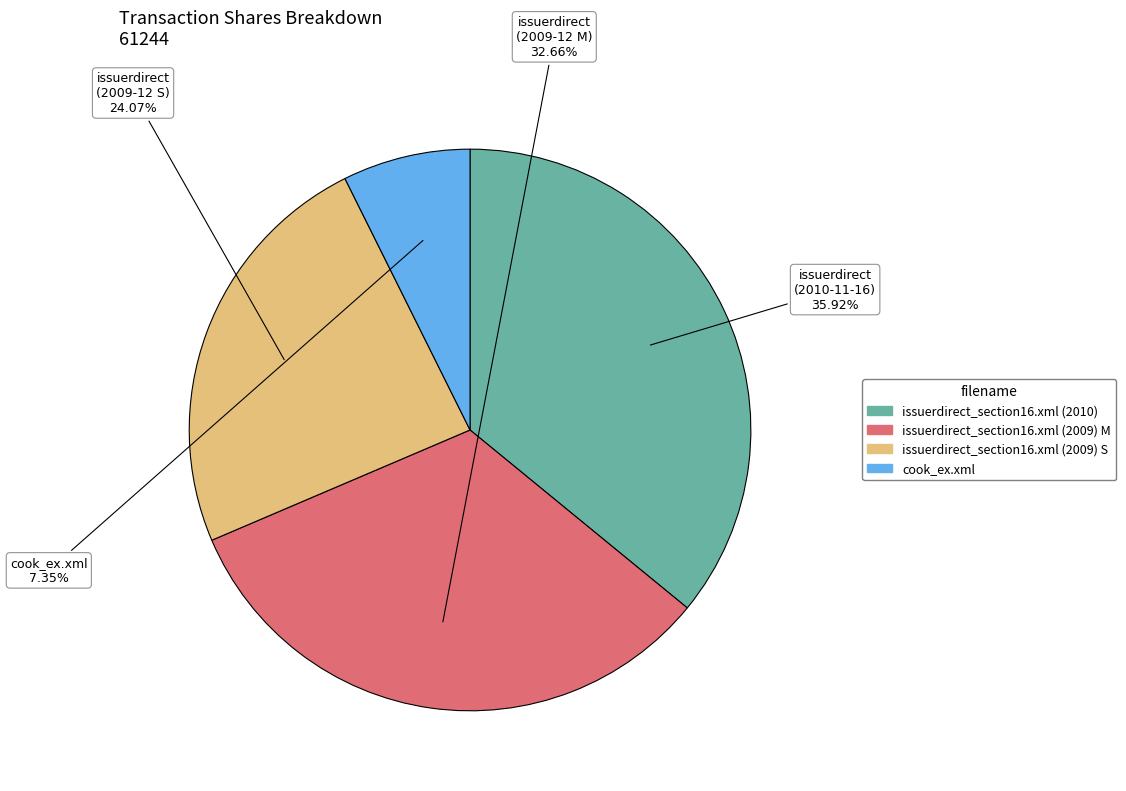

Is there any slice that represents more than half of the pie?

No